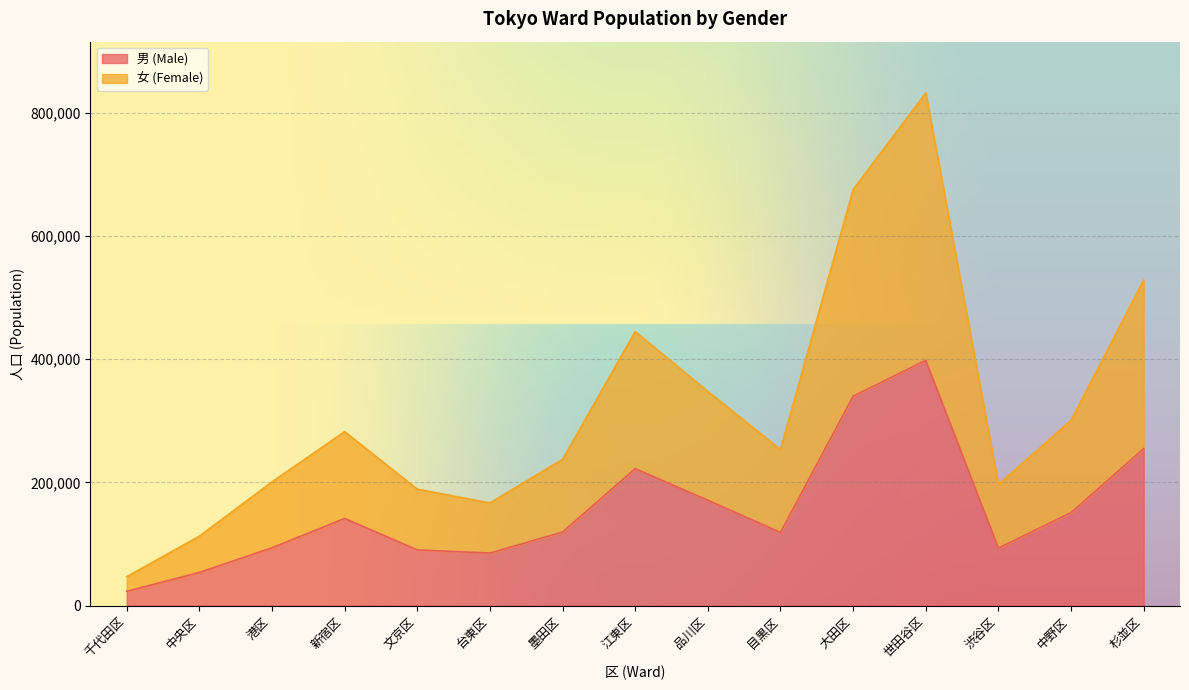

The value of 男 (Male) at 品川区 is 225361. True or false?

False